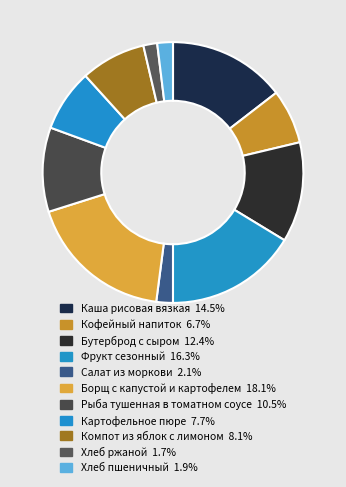

Which has a higher value, Каша рисовая вязкая or Кофейный напиток?

Каша рисовая вязкая